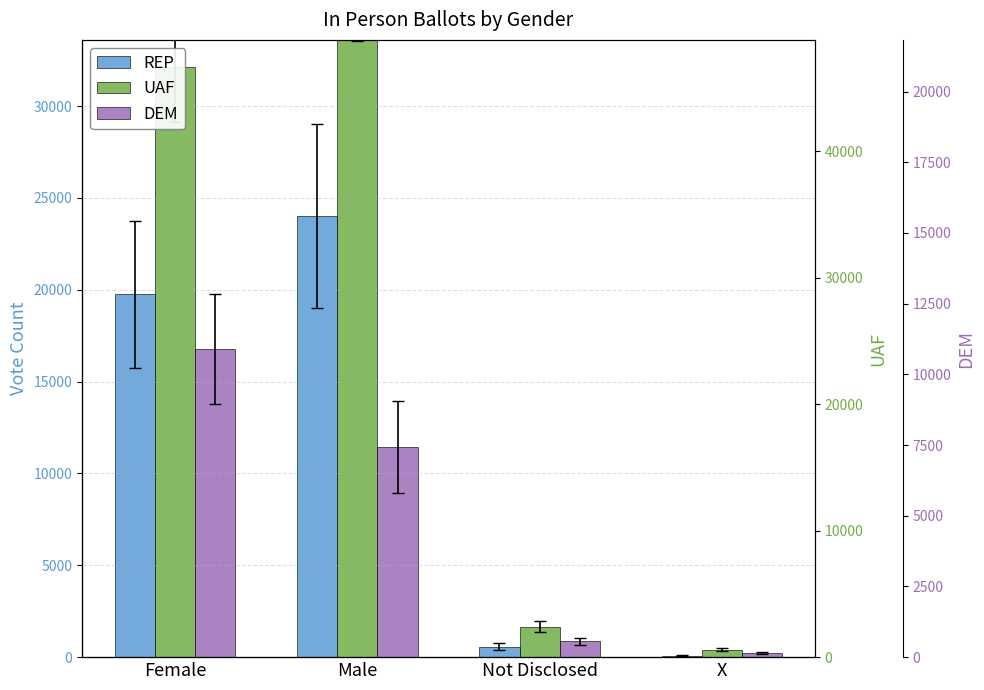

Rank the series at X from lowest to highest value.

REP, DEM, UAF